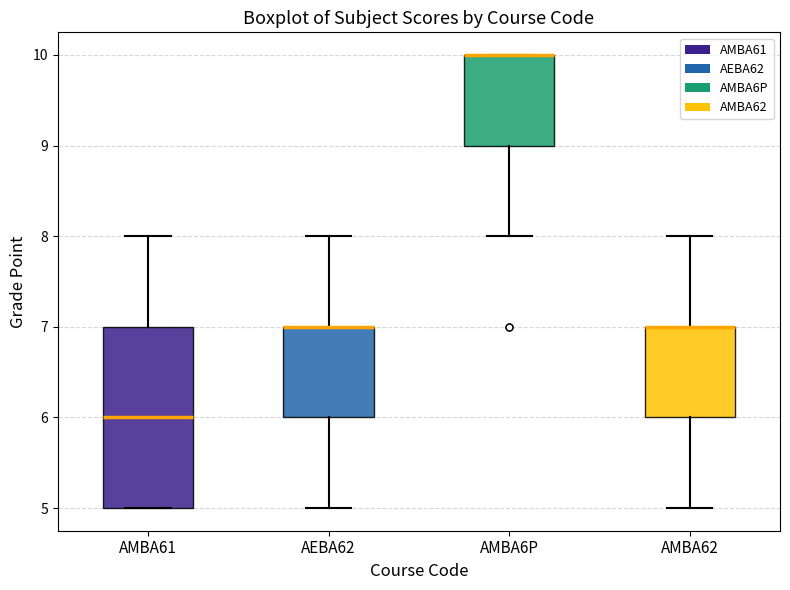

Reading left to right, read every box against the y-axis: the position of its median line, the range the box covers, and the ends of its whiskers. The values are not printed on the chart, so give them approximately, as read against the axis.

AMBA61: median 6, box 5 to 7, whiskers 5 to 8
AEBA62: median 7 (drawn on the box's upper edge), box 6 to 7, whiskers 5 to 8
AMBA6P: median 10 (drawn on the box's upper edge), box 9 to 10, whiskers 8 to 10
AMBA62: median 7 (drawn on the box's upper edge), box 6 to 7, whiskers 5 to 8